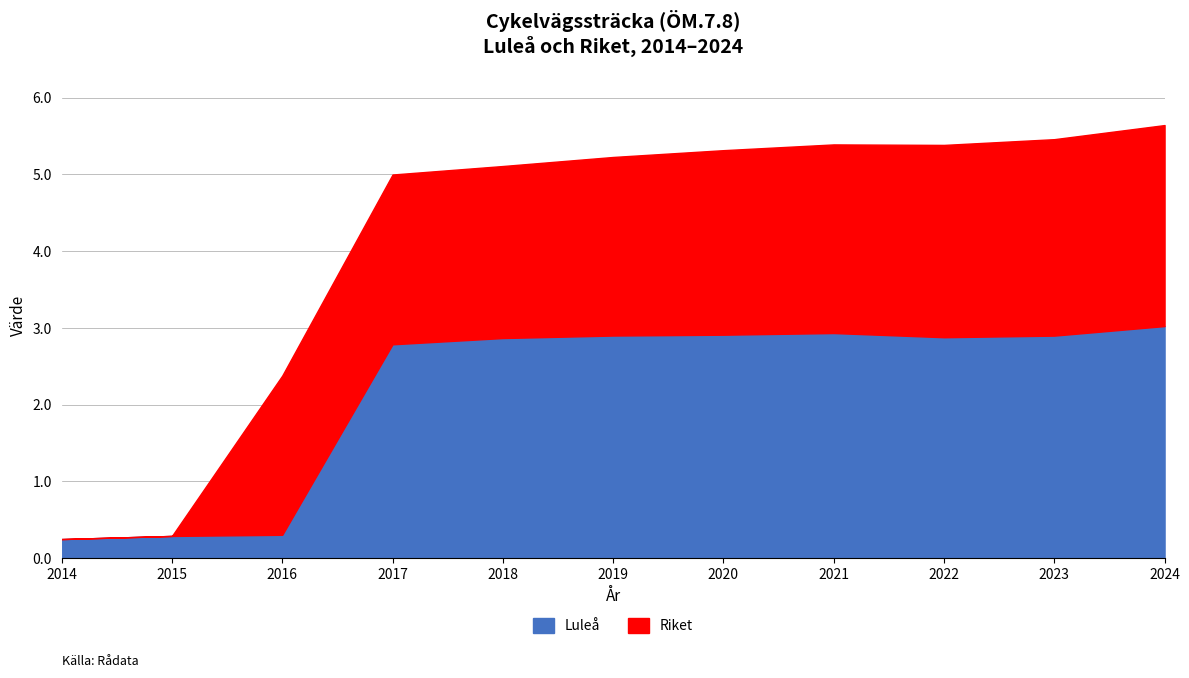

What is the value of the 5th point from the left?

2.9